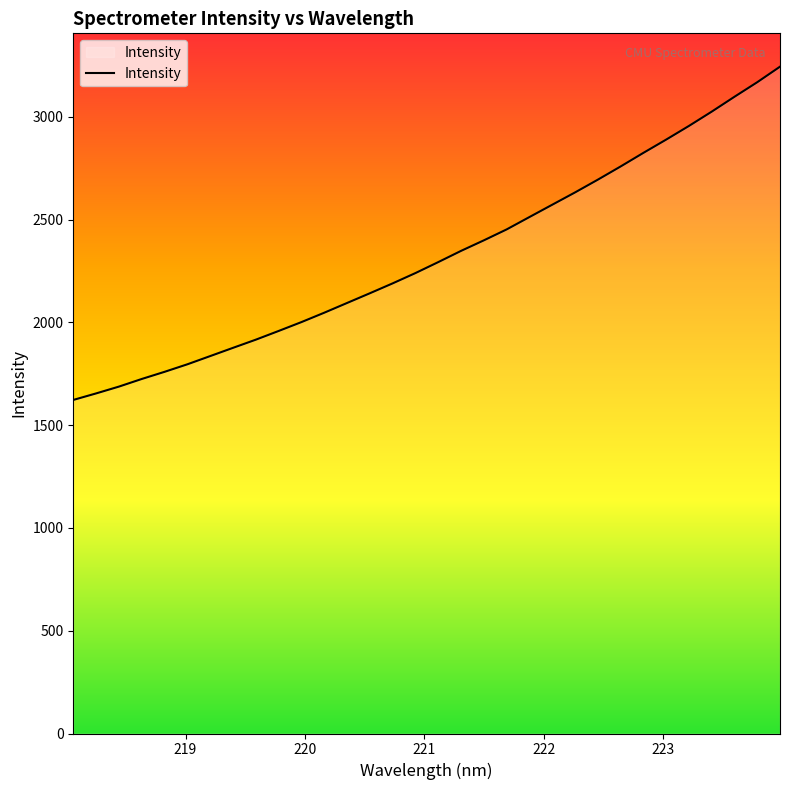

What is the difference between the maximum and minimum values?

1621.0